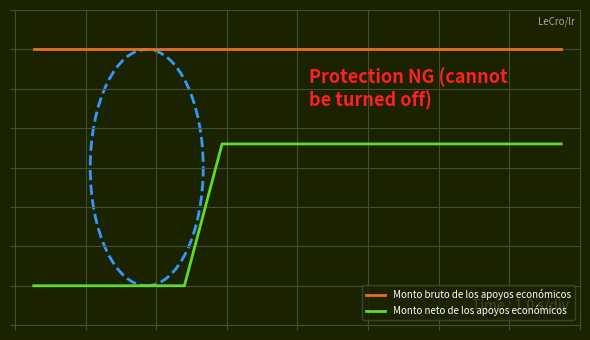

Is this an area chart (filled region under the line)?

No